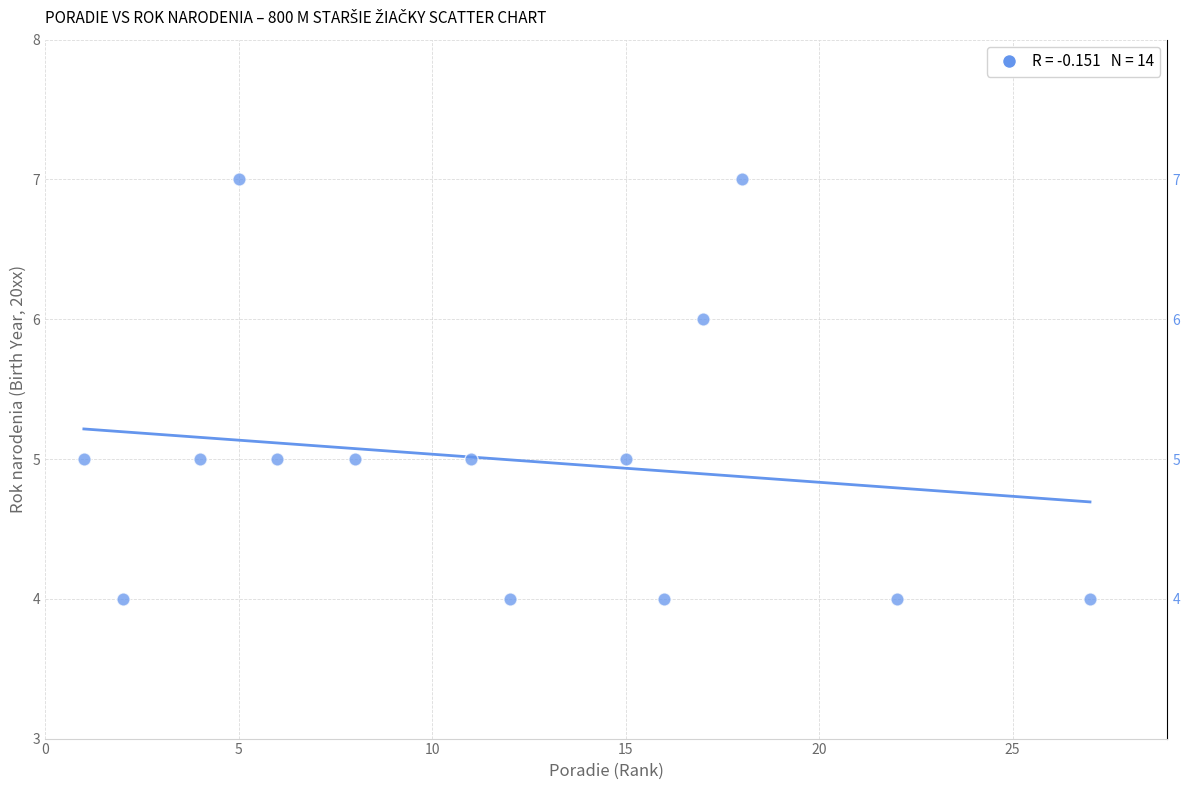

What is the range of X values (max minus min)?

26